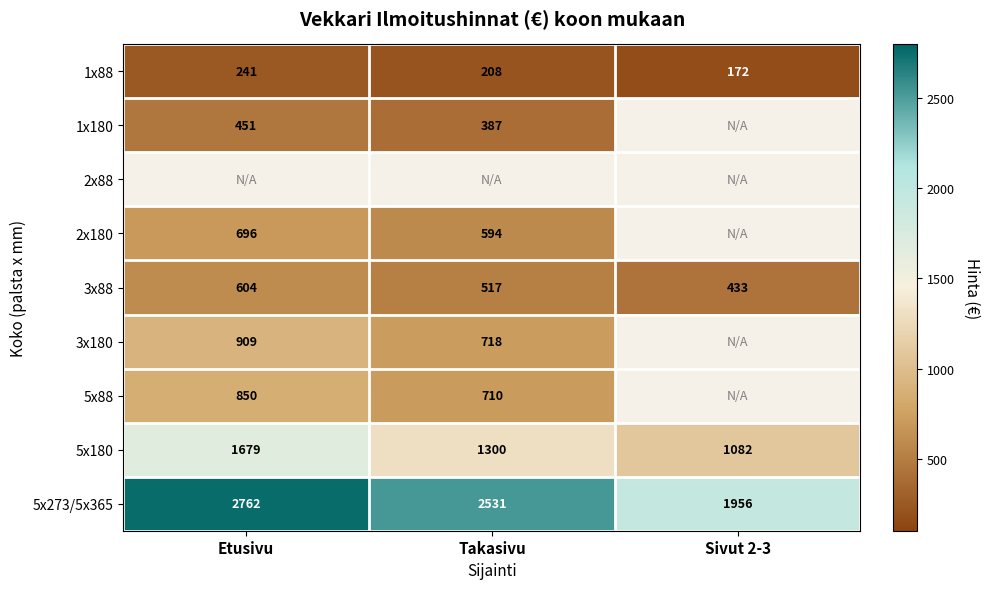

Between Takasivu and Sivut 2-3, which is larger?

Takasivu